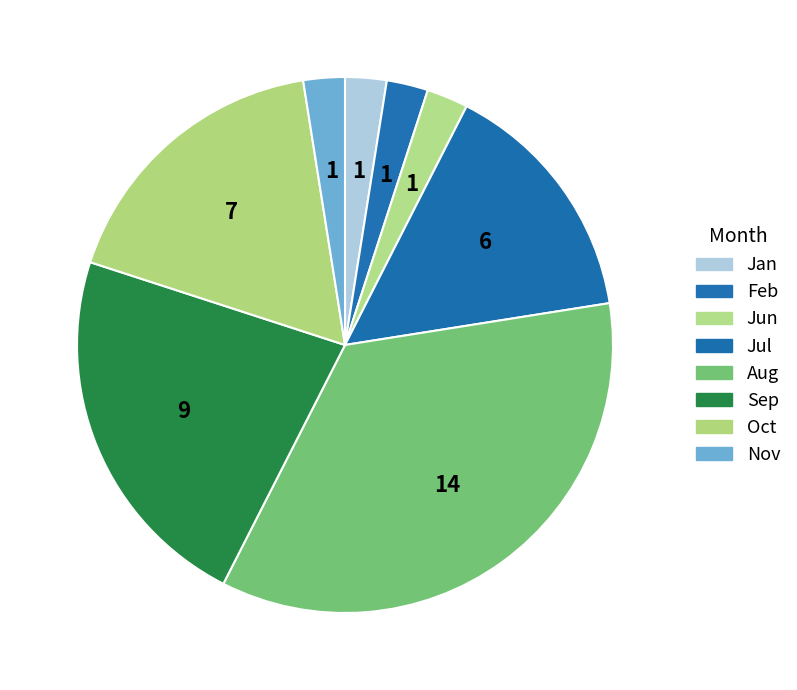

True or false: Sep accounts for 22% of the total.

True